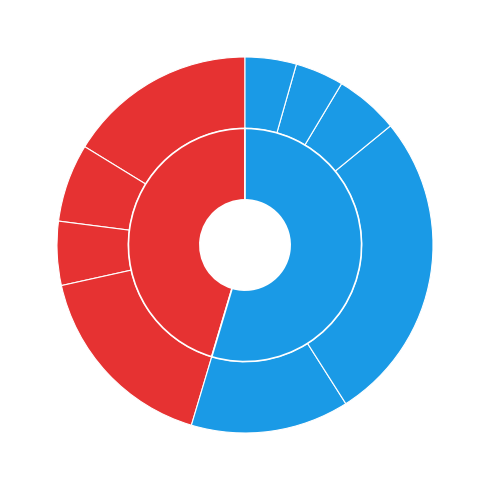

Does Чай с сахаром represent more than half of the total?

No